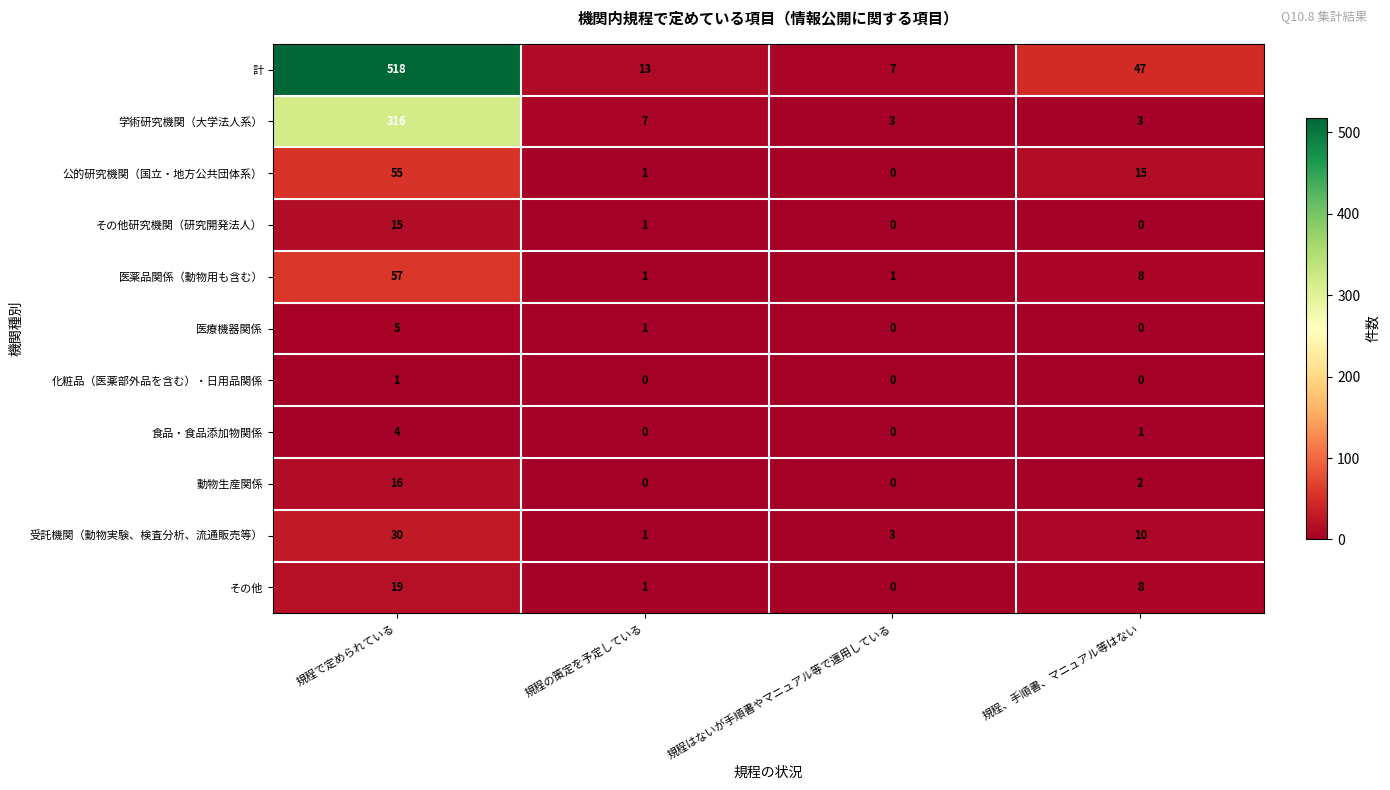

What is the maximum value shown in the chart?

518